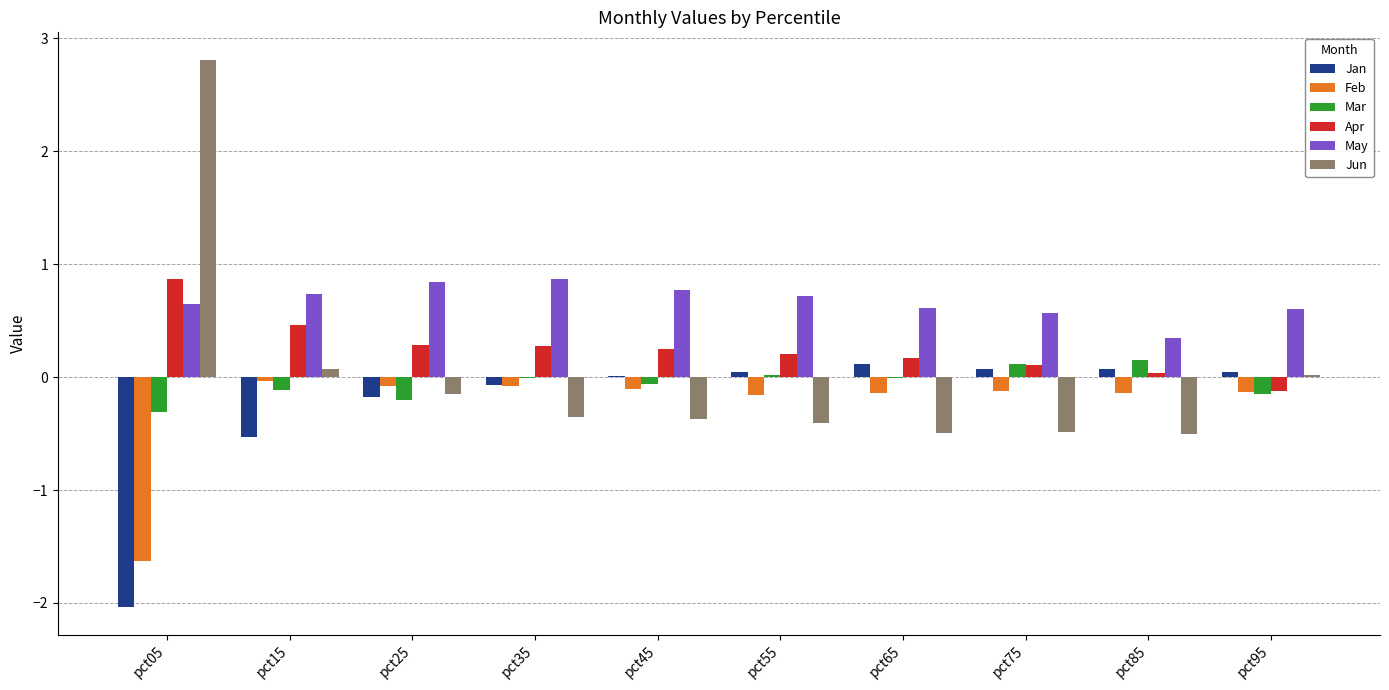

What is the sum of all Mar values?

-0.6